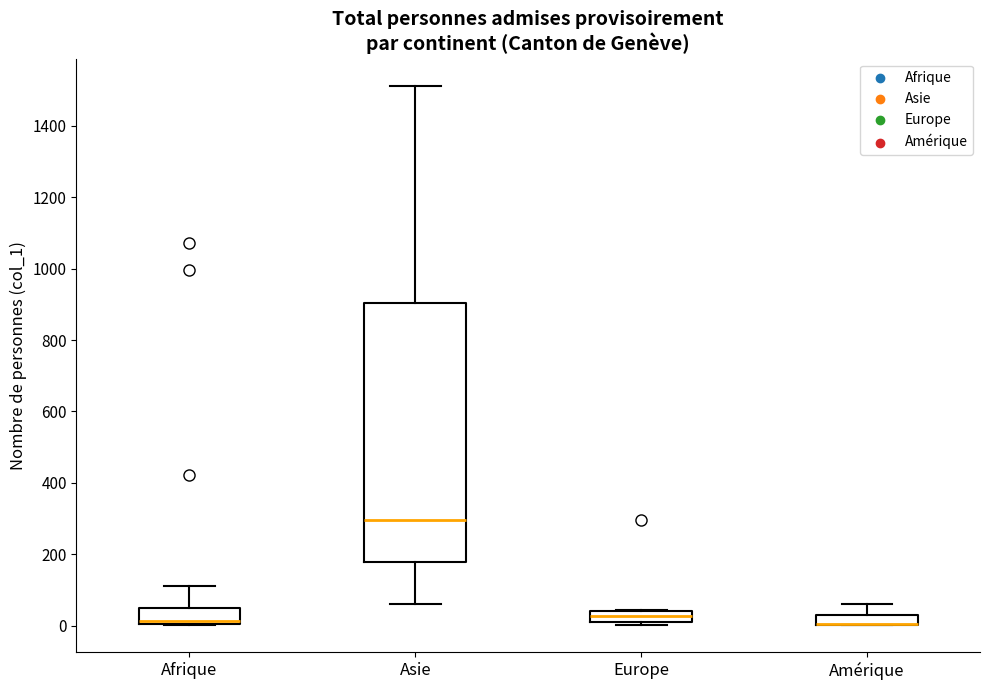

Which box is the tallest, from its lower edge to its upper edge?

Asie